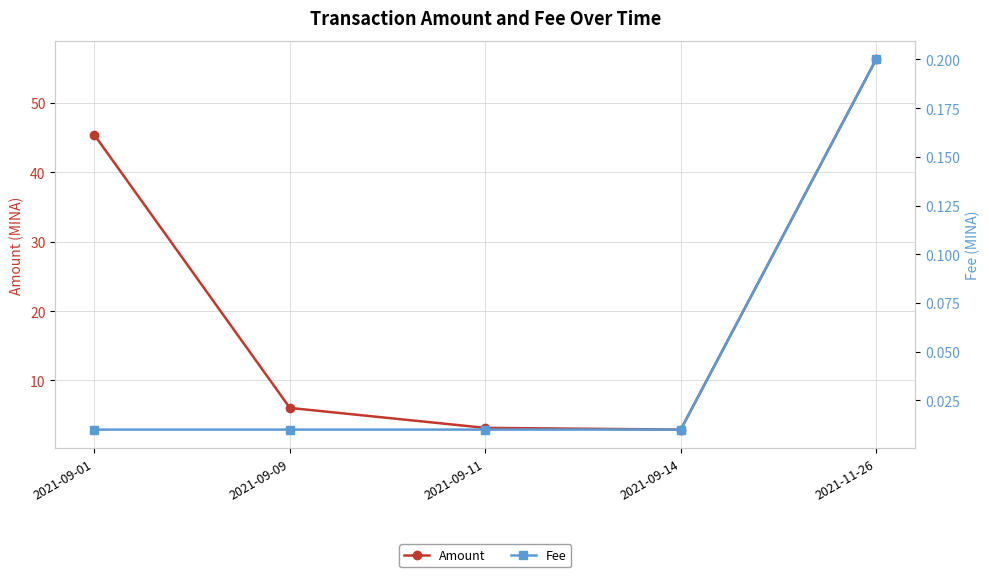

True or false: Amount and Fee cross at least once.

False